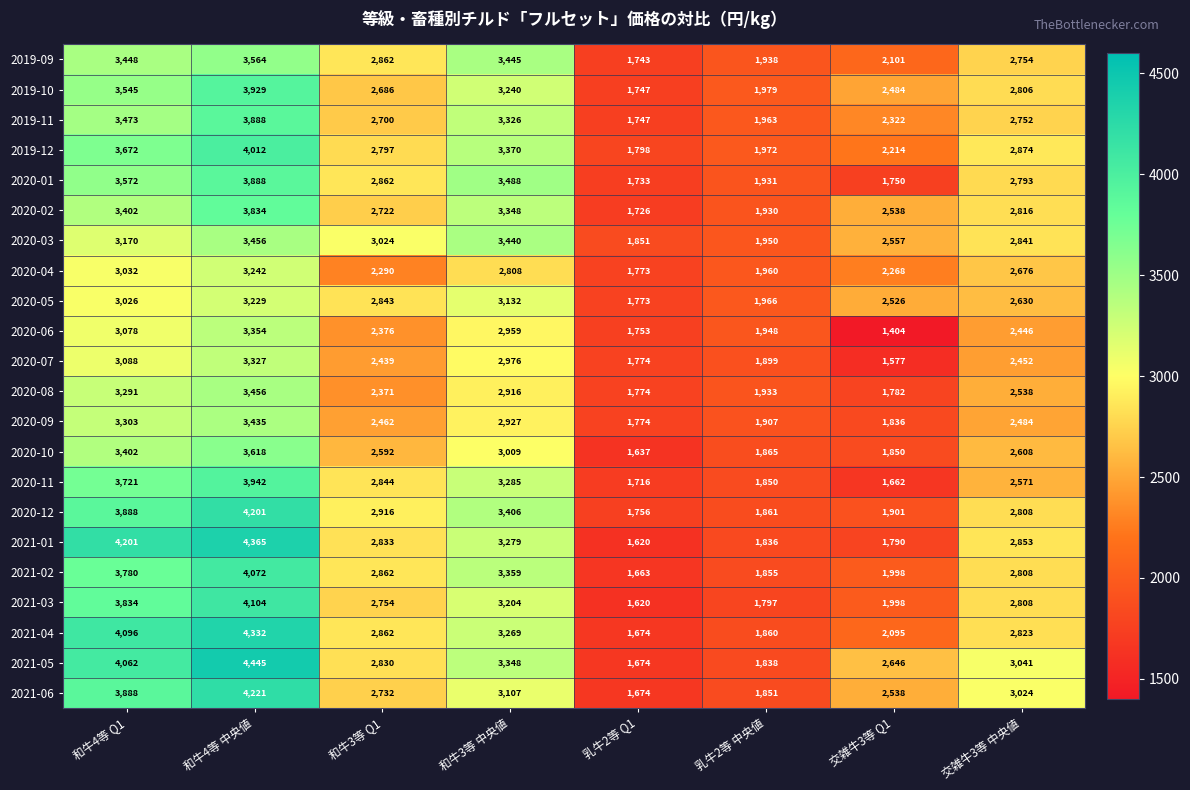

How many series are shown in this chart?

22